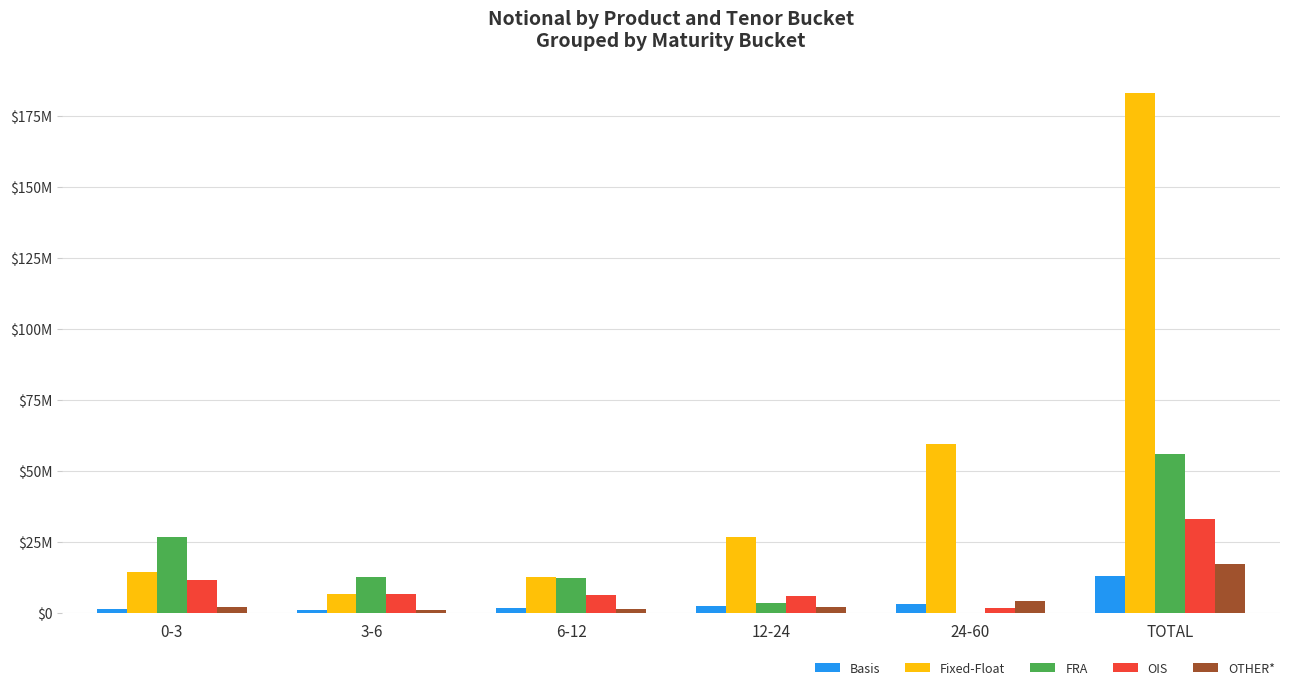

What is the label of the 2nd bar from the left?

3-6